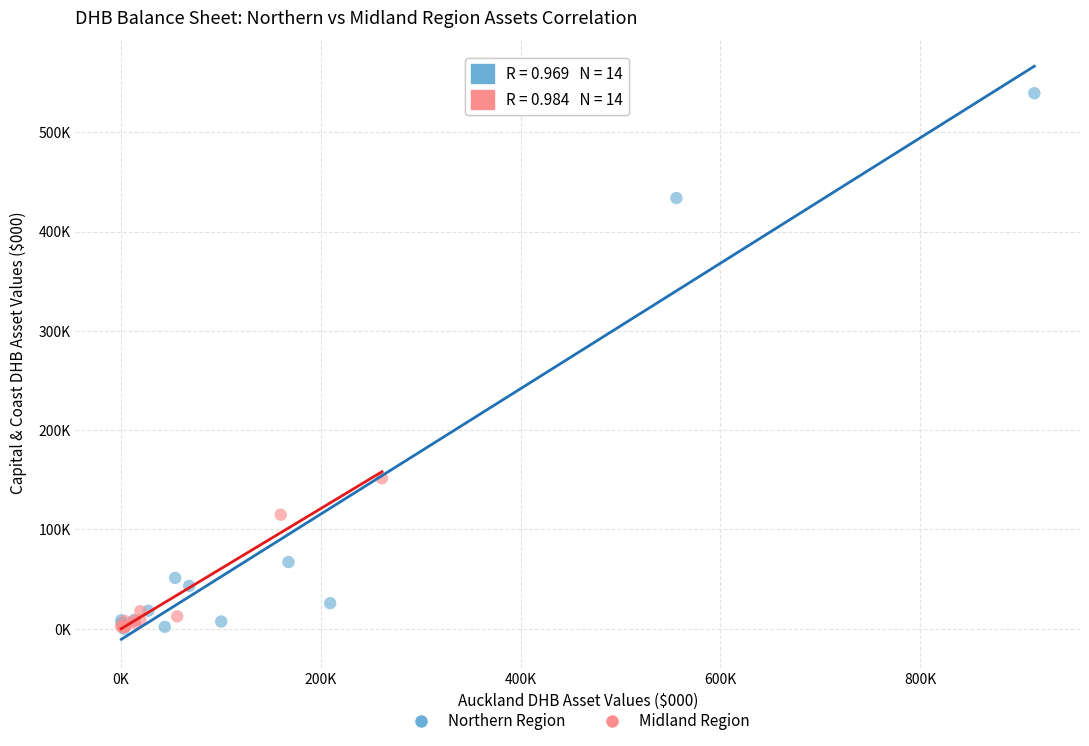

Which series has the largest Y range (max minus min)?

Northern Region